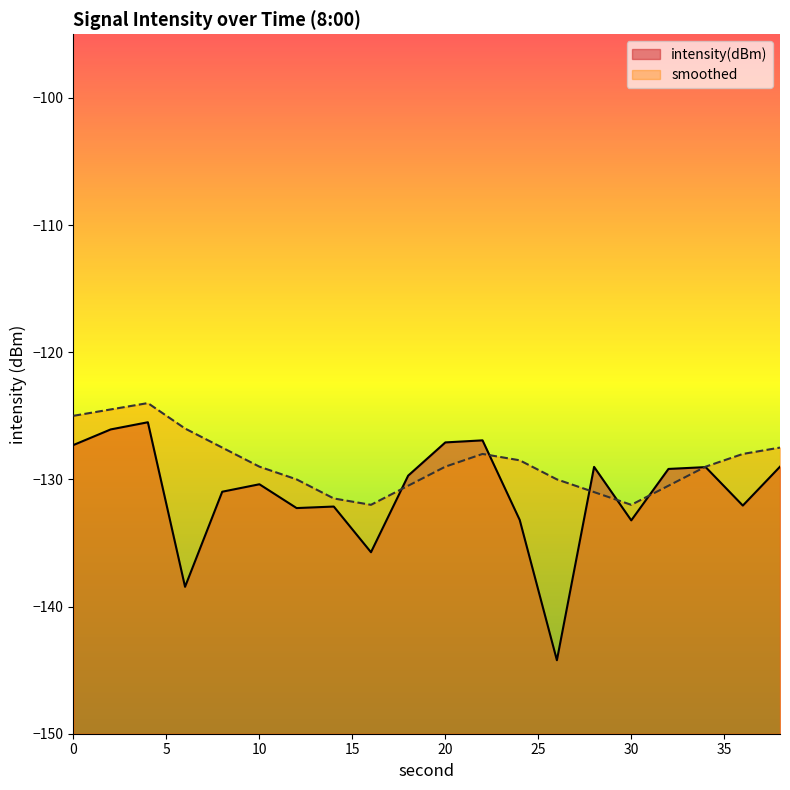

Where is the first local minimum for smoothed?

16